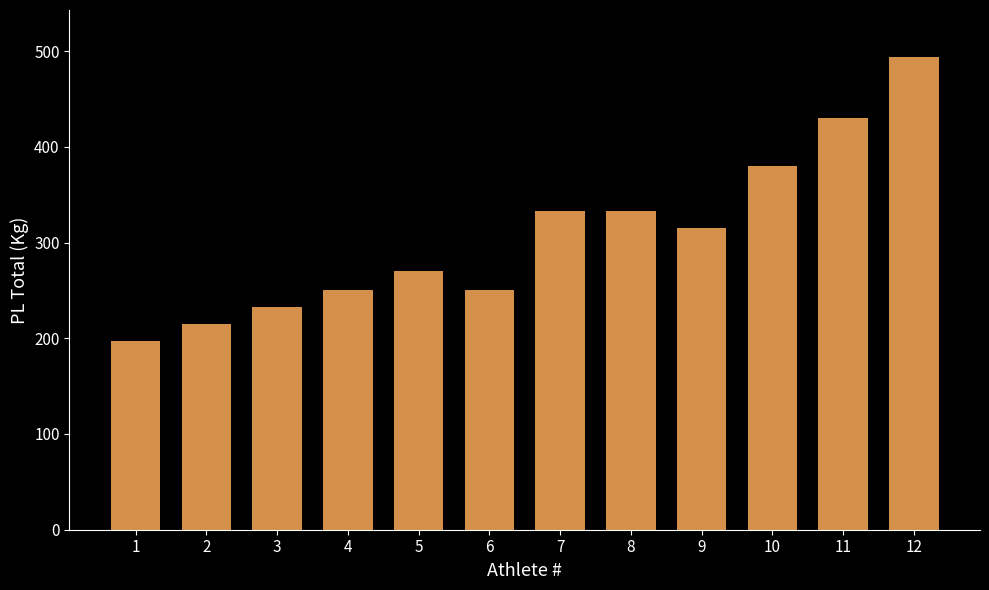

Approximately how many times larger is the value at 2 compared to 11?

0.5